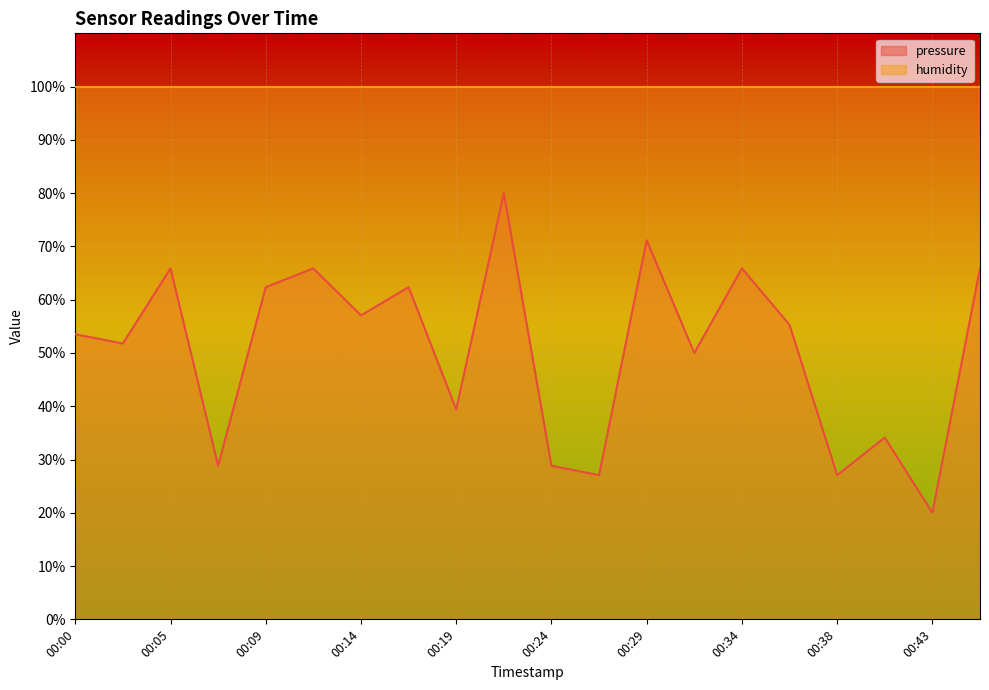

Reading left to right, extract all data points from this chart.

00:00=53.5	00:02=51.8	00:05=65.9	00:07=28.8	00:09=62.3	00:12=65.9	00:14=57.1	00:17=62.3	00:19=39.4	00:22=80.0	00:24=28.8	00:26=27.1	00:29=71.2	00:31=50.0	00:34=65.9	00:36=55.3	00:38=27.1	00:41=34.1	00:43=20.0	00:46=65.9